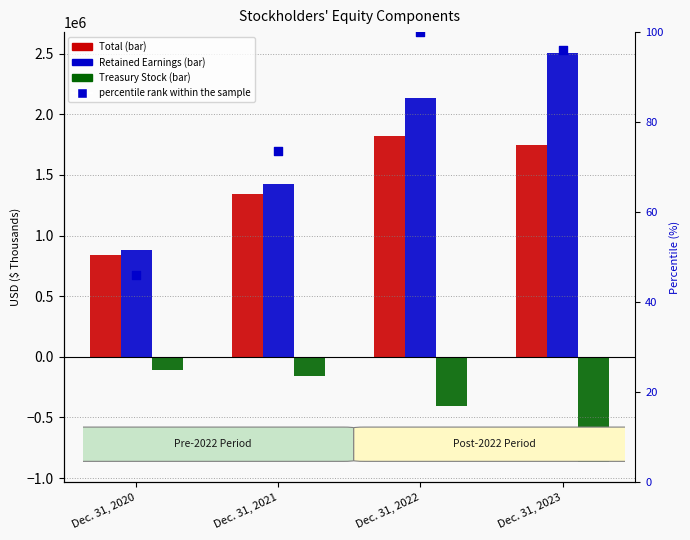

Which series reaches the minimum Y coordinate?

Treasury Stock